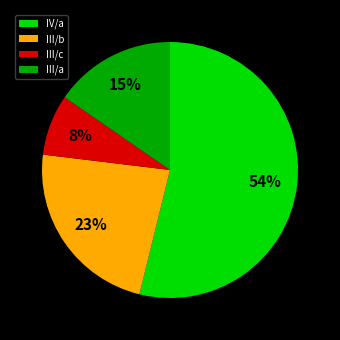

Is the sum of IV/a and III/c greater than half?

Yes